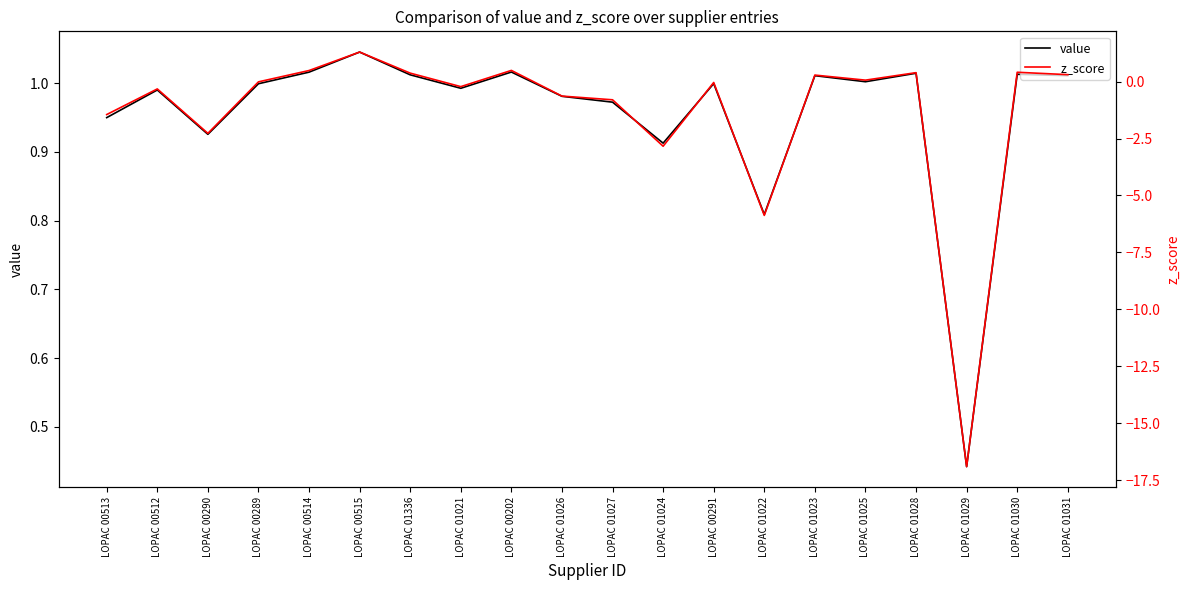

What is the difference between the second highest and second lowest values in the value series?

0.2